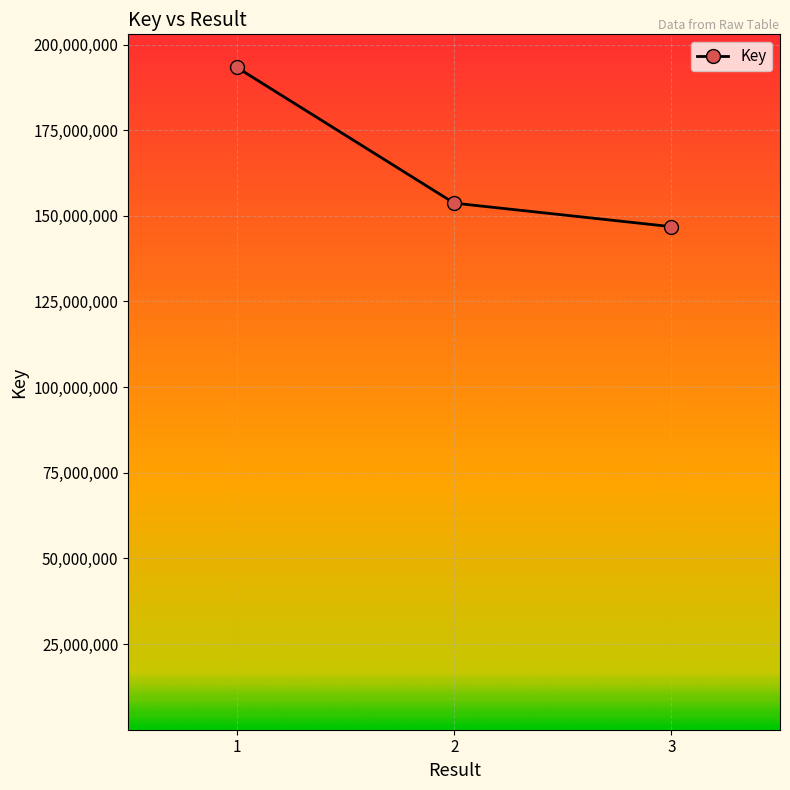

What is the ratio of the value at 3 to the value at 2?

1.0